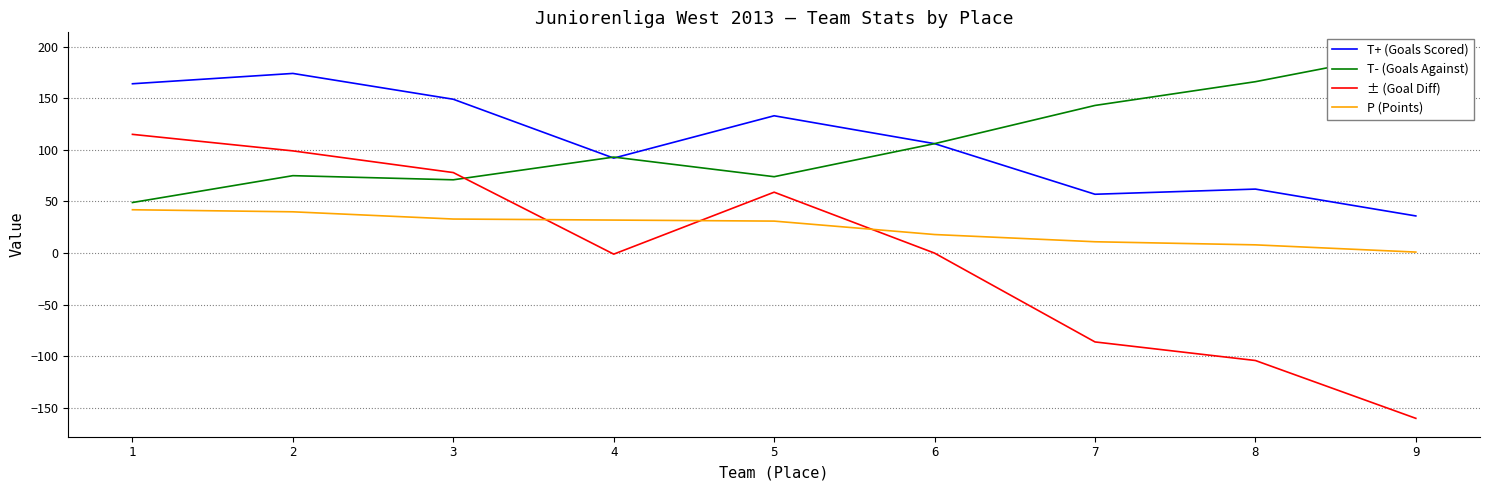

The value of ± (Goal Diff) at 1 is 115. True or false?

True